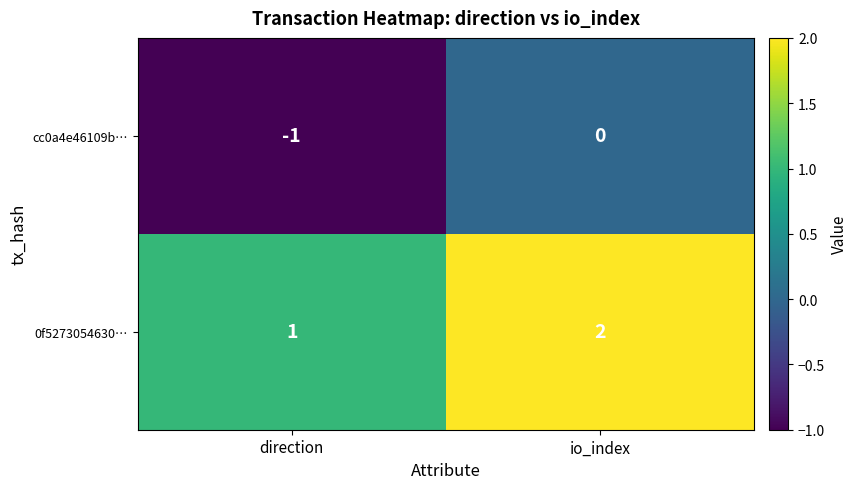

What is the sum of the 0f5273054630… values at direction and io_index?

3